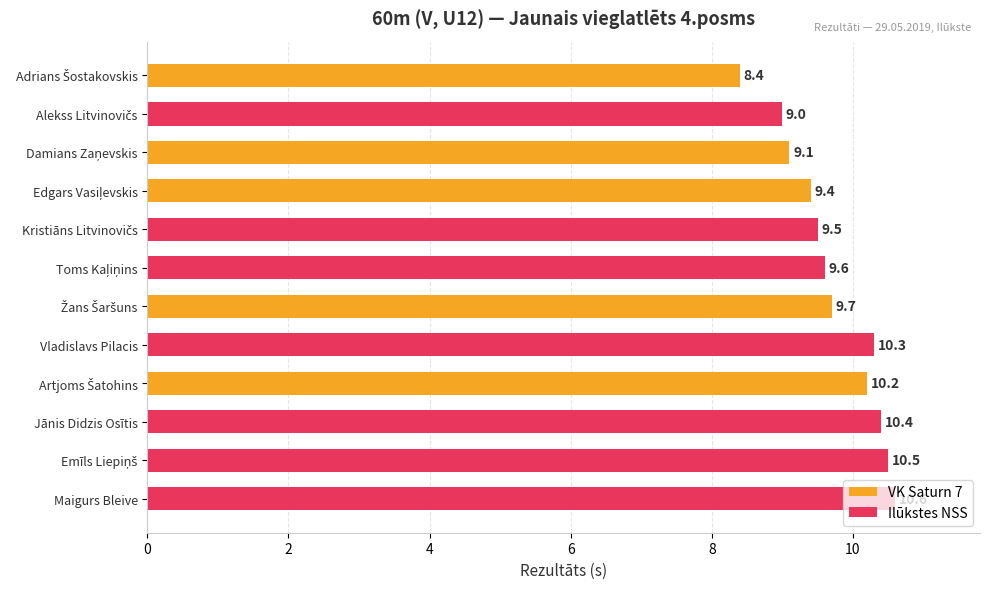

What is the average value?

9.7